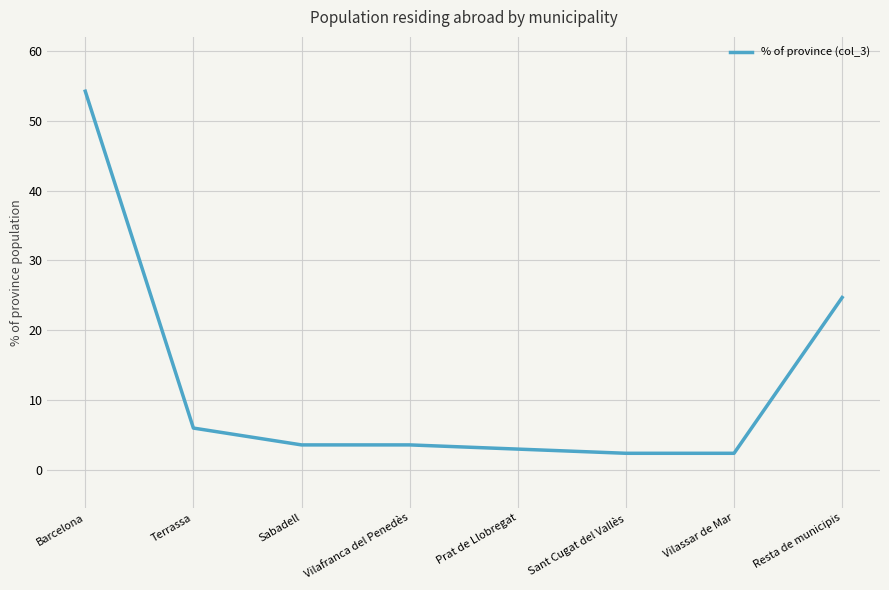

What position from the right is Resta de municipis?

1